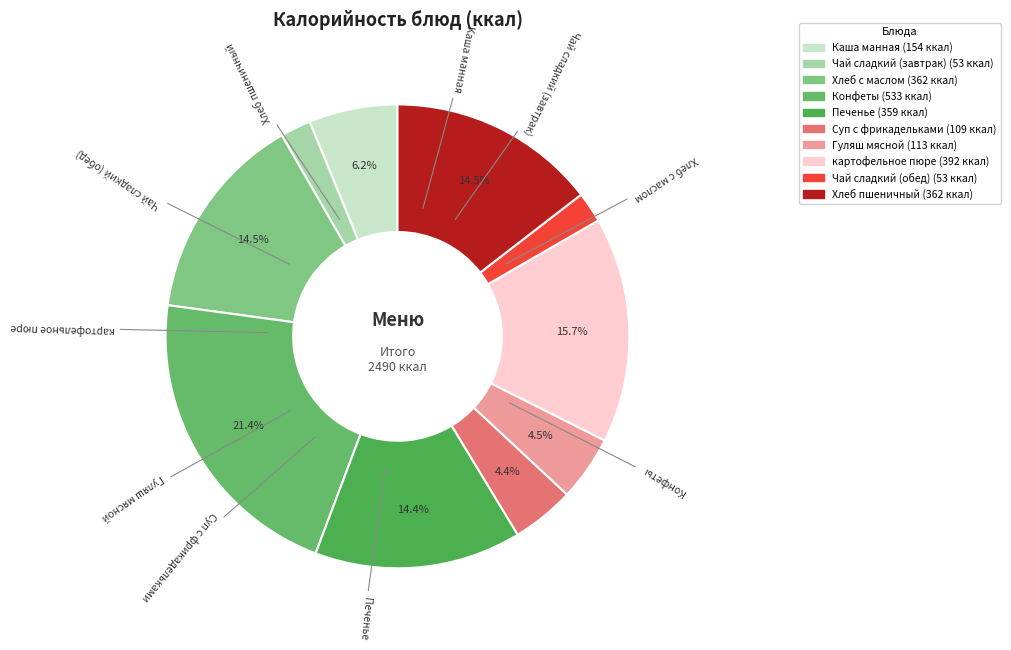

How many slices are in this pie chart?

10